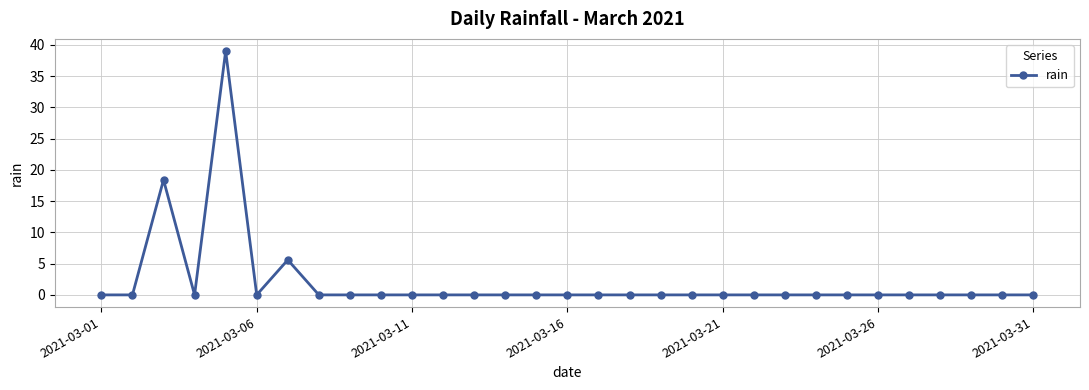

True or false: the data has more than 2 interior local peaks.

True